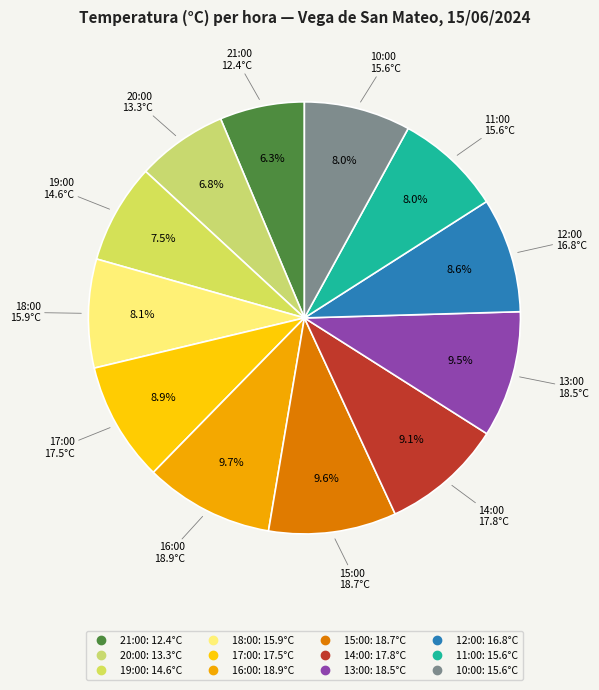

To the nearest percent, what is the combined percentage of 15:00 and 14:00?

19%